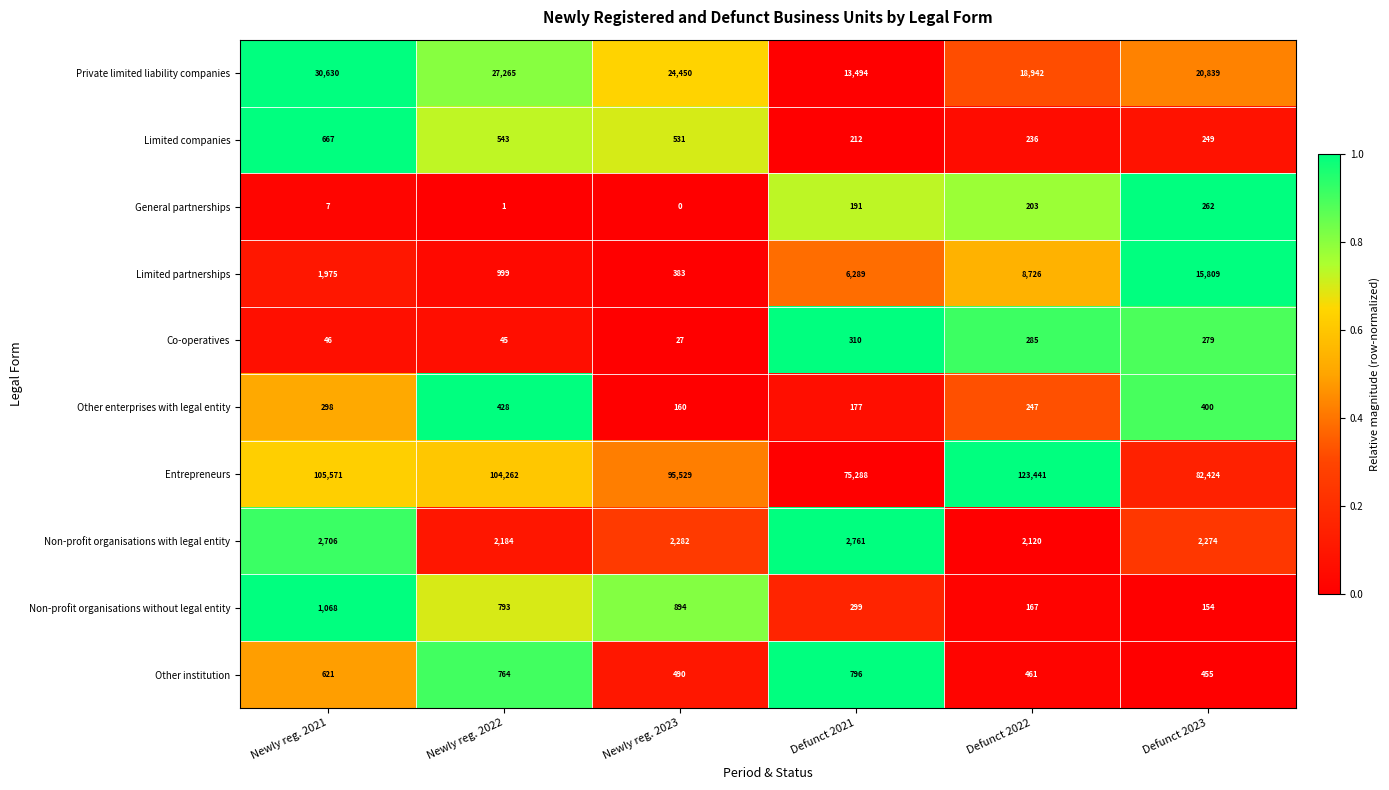

What is the difference between the maximum and minimum values in the General partnerships series?

262